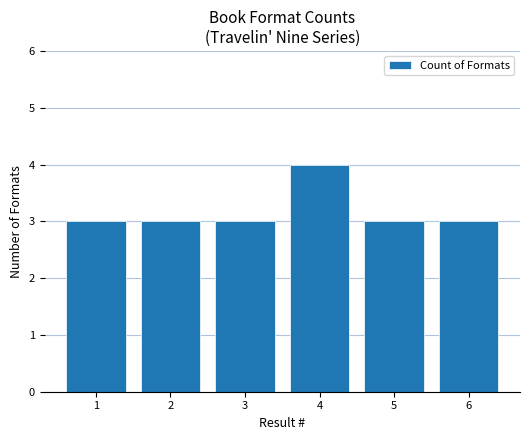

What is the ratio of the value at 2 to the value at 1?

1.0